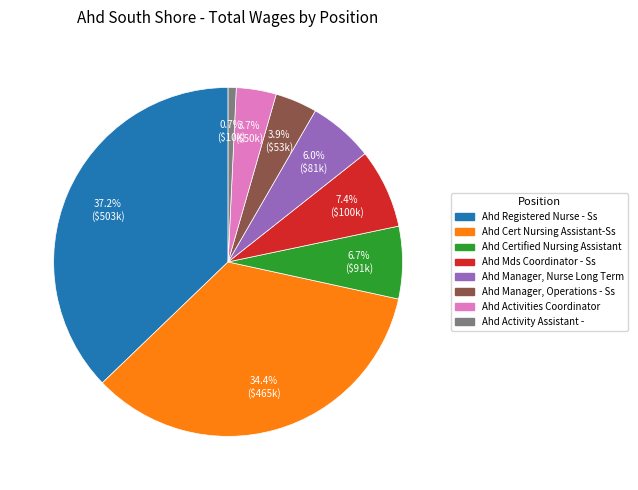

Combined, do Ahd Manager, Nurse Long Term and Ahd Registered Nurse - Ss account for over 50%?

No